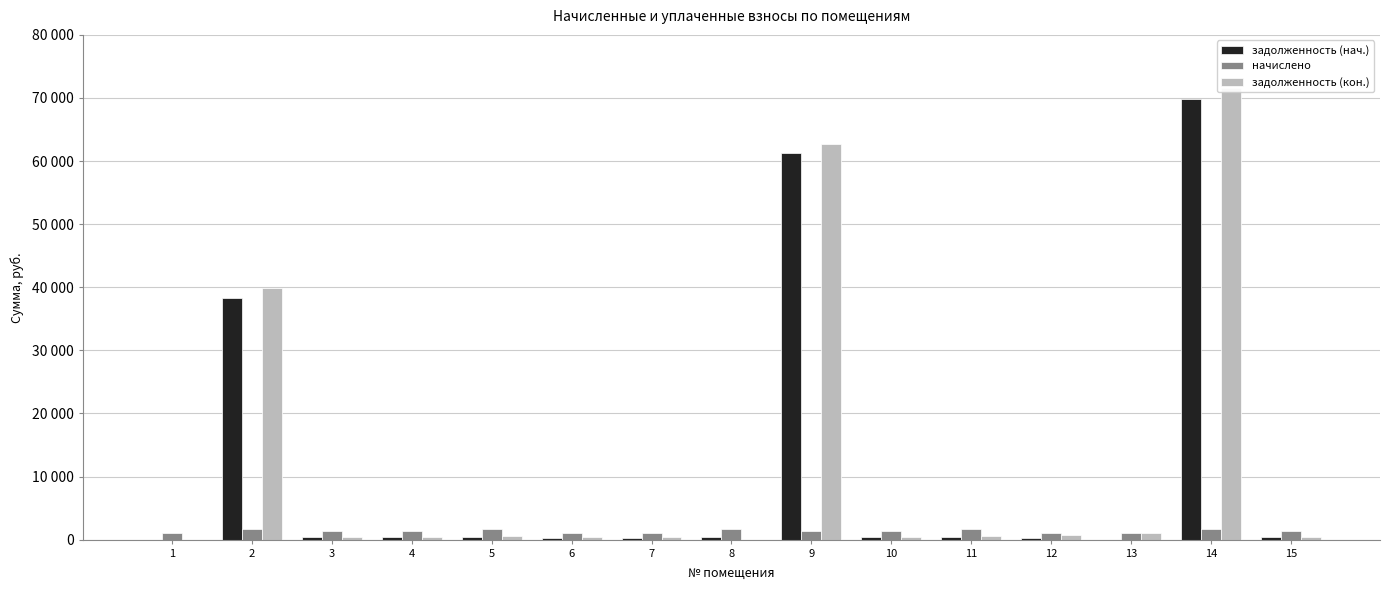

The задолженность (нач.) series shows 407.0 at 4. True or false?

True